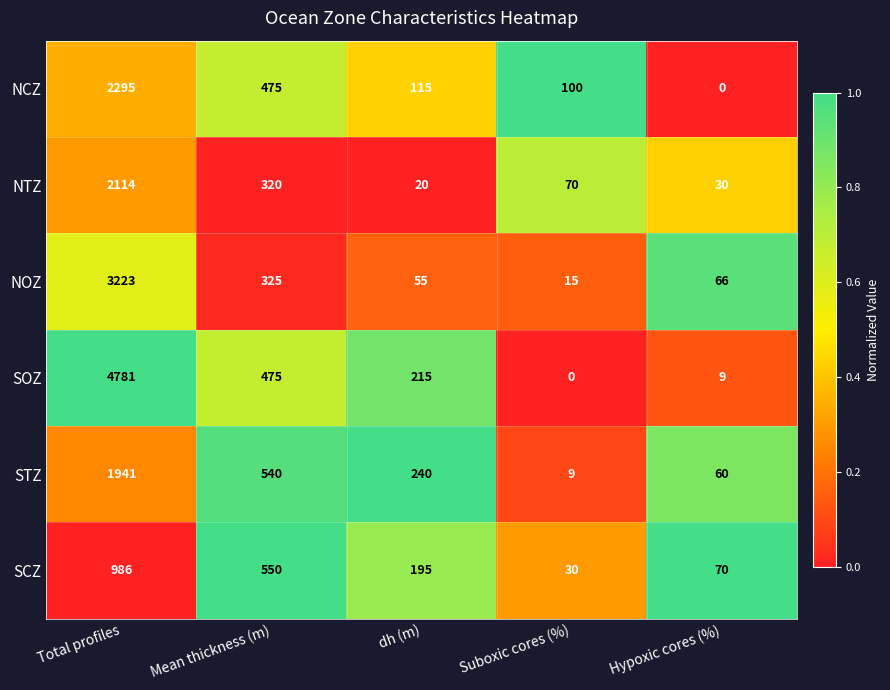

Which series has the widest spread of values?

SOZ